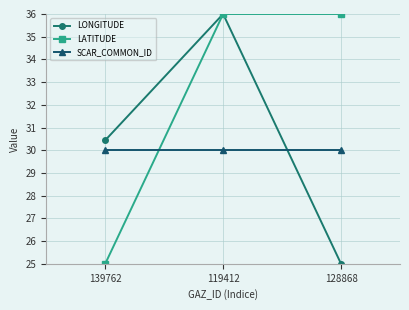

Reading left to right, list all the values displayed in this chart.

LONGITUDE: 139762=30.4	119412=36.0	128868=25.0
LATITUDE: 139762=25.0	119412=36.0	128868=36.0
SCAR_COMMON_ID: 139762=30.0	119412=30.0	128868=30.0